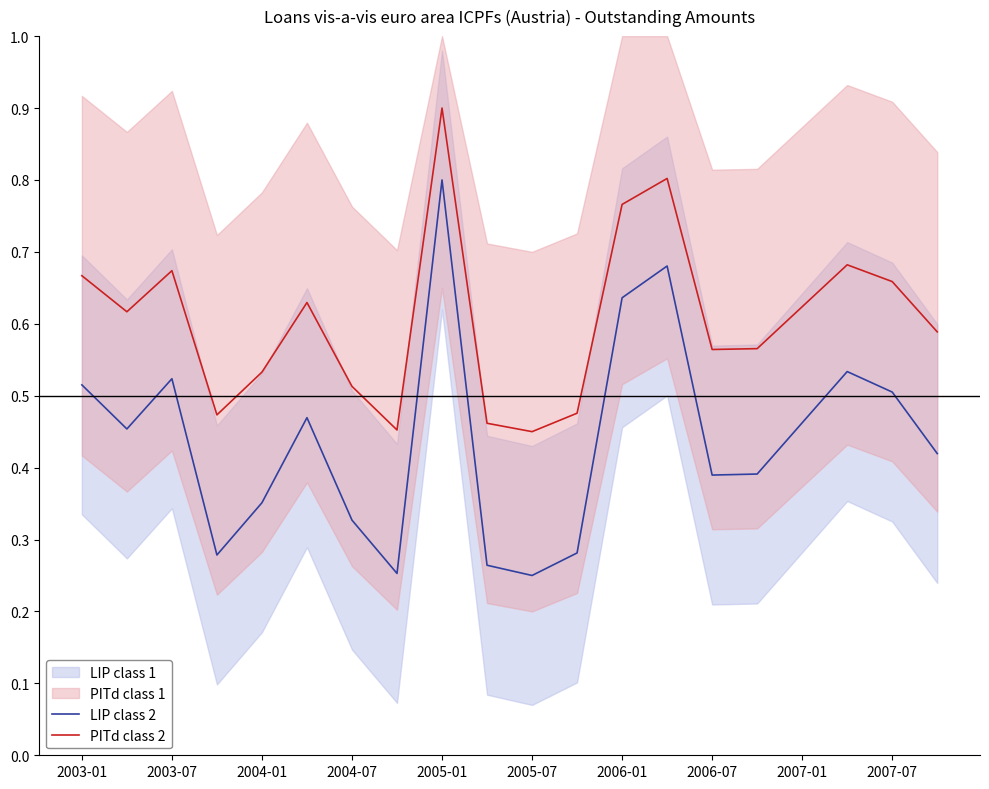

Which series has the largest range (max minus min)?

LIP class 2